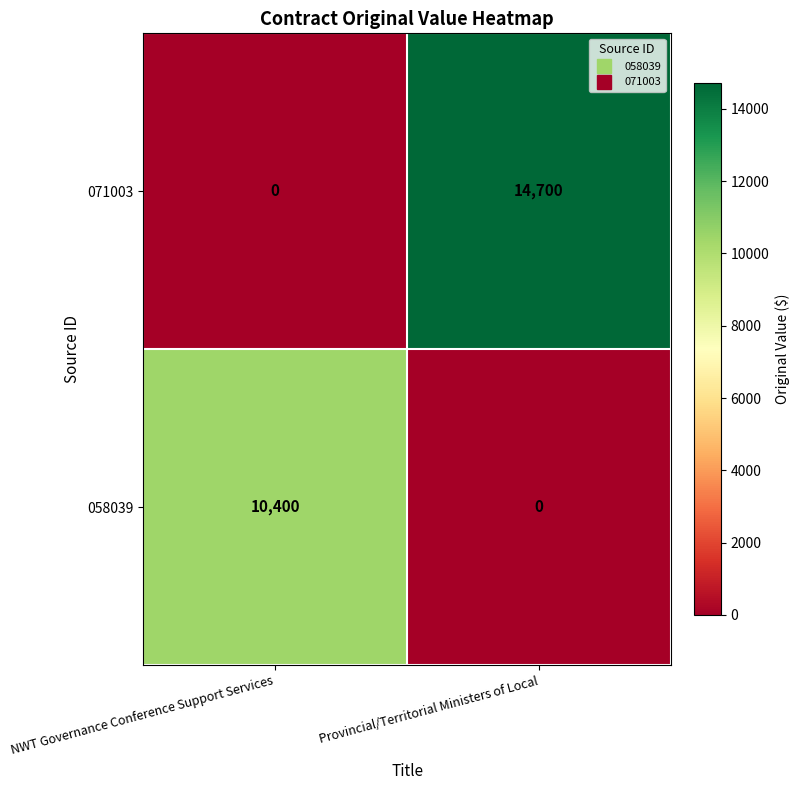

What is the difference between the 058039 values at NWT Governance Conference Support Services and Provincial/Territorial Ministers of Local?

10400